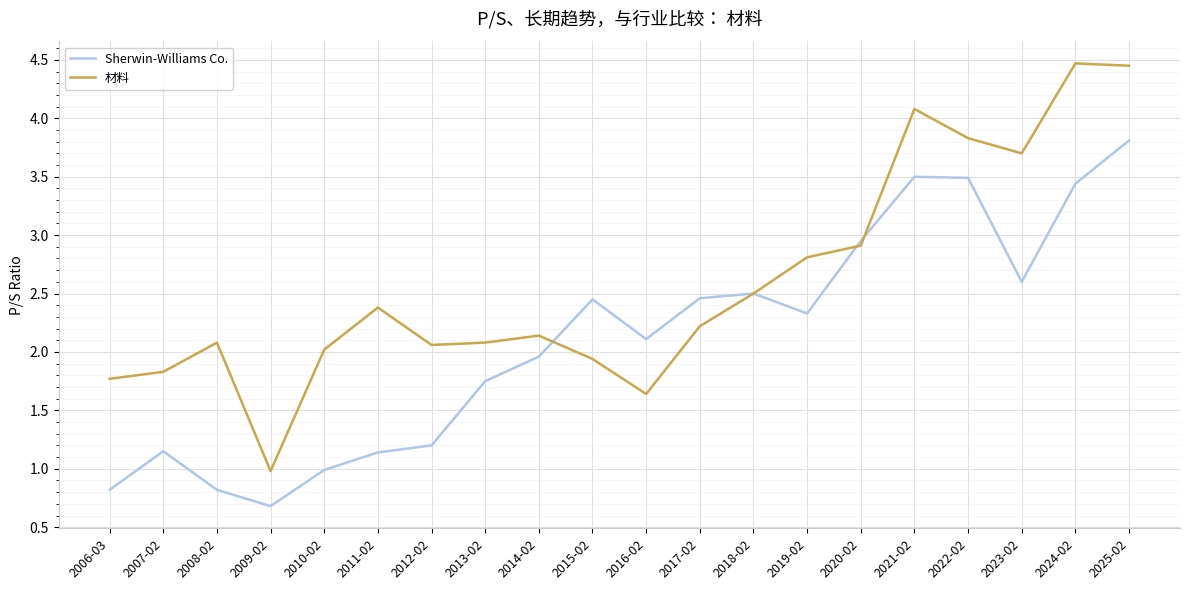

Which series has the largest total across all categories?

材料